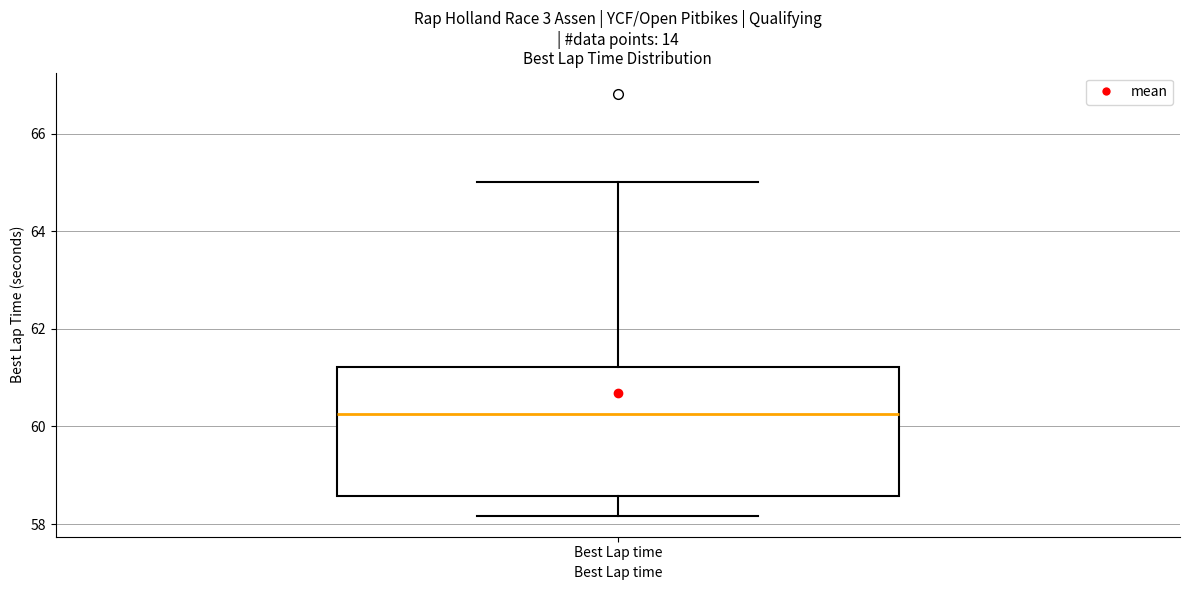

Read this box plot against the y-axis: the position of the median line, the range covered by the box, and the ends of both whiskers. The values are not printed on the chart, so give them approximately, as read against the axis.

median 60.2, box 58.6 to 61.2, whiskers 58.2 to 65.0